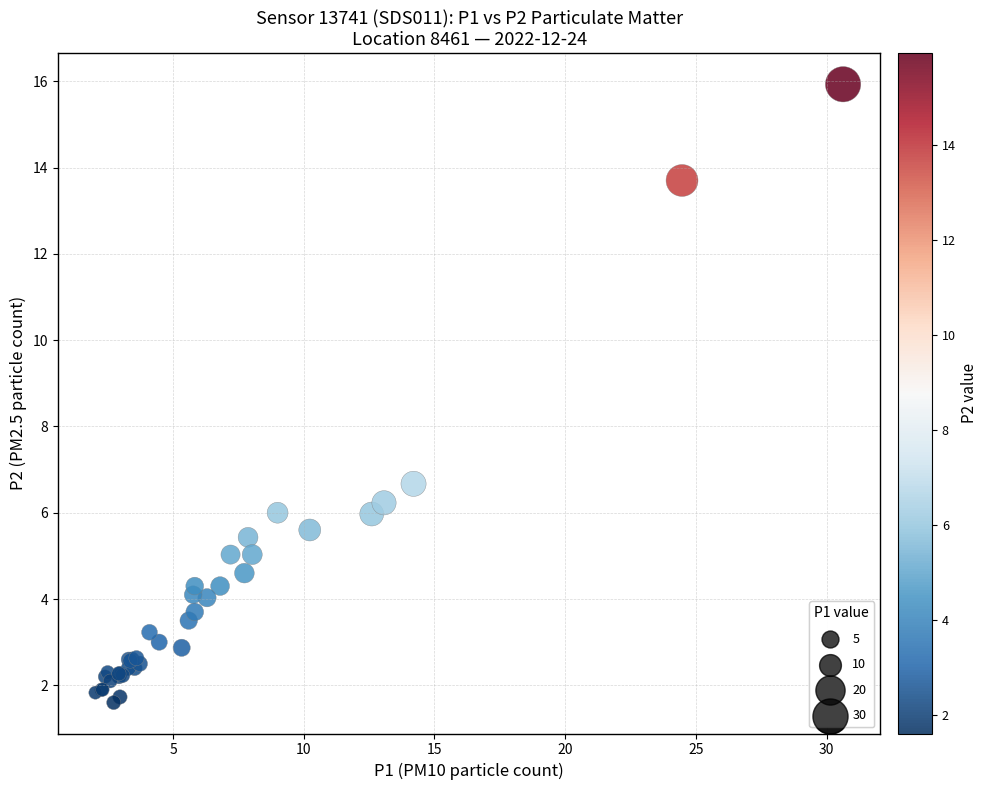

What Y value in the scatter plot is closest to 8?

6.7